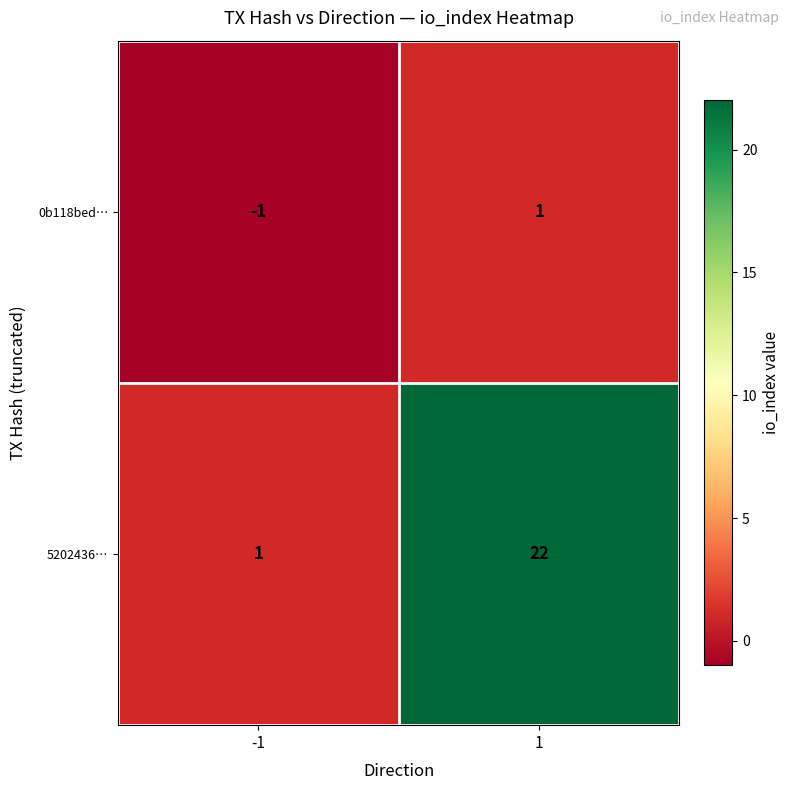

What is the total value across all series at 1?

23